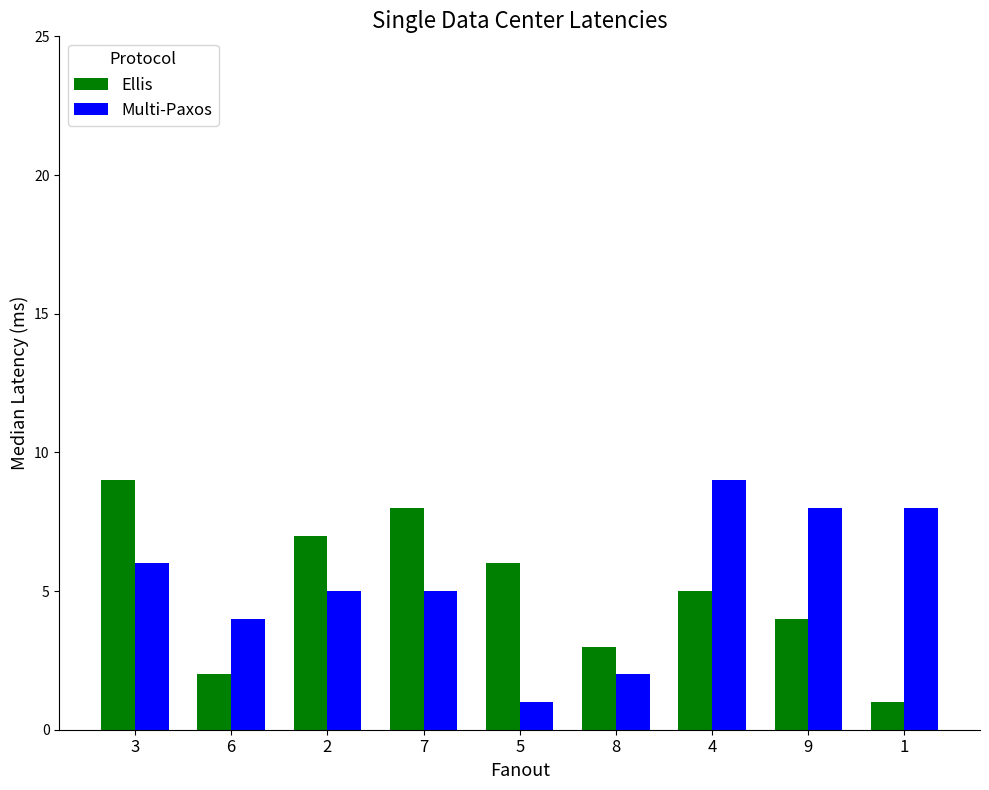

How many Multi-Paxos values are between 4 and 8?

6